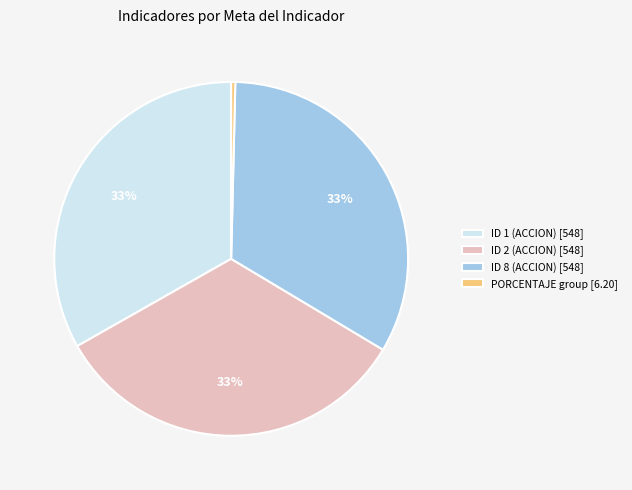

Is there any slice that represents more than half of the pie?

No